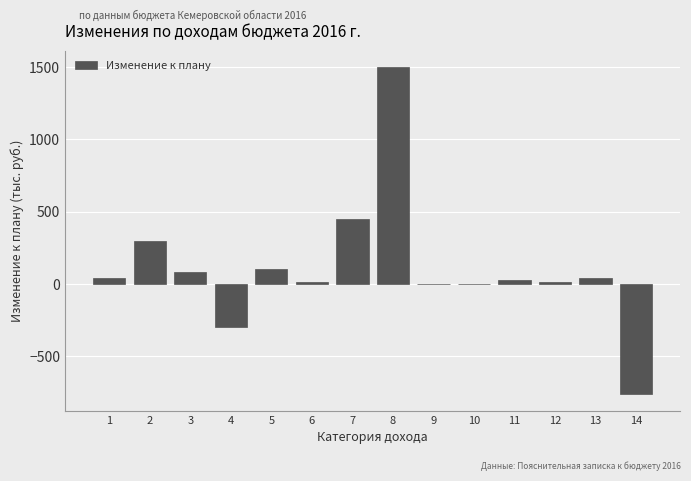

The value at 2 is 300. True or false?

True